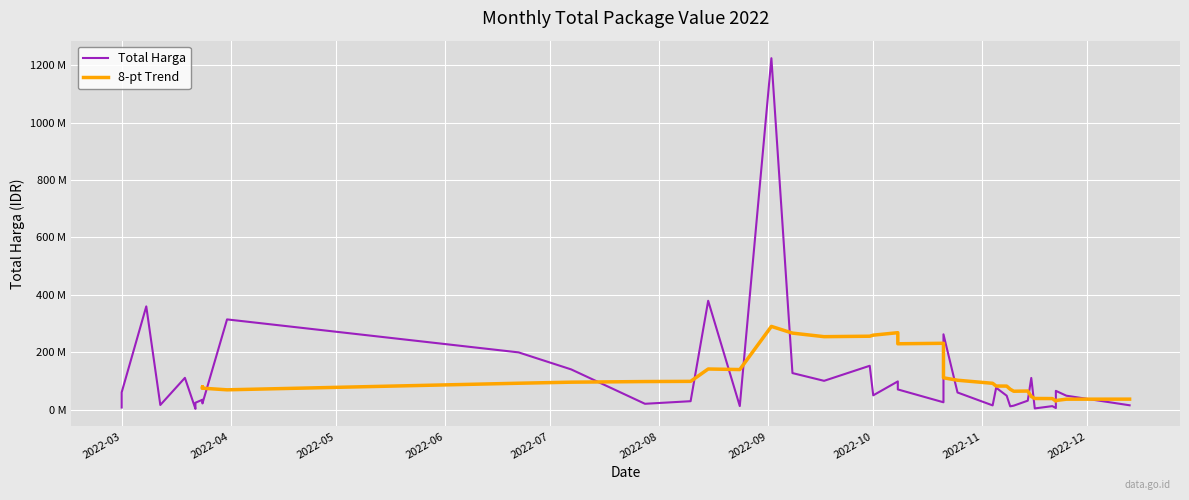

The value at 2022-03-12 is 6425249. True or false?

False